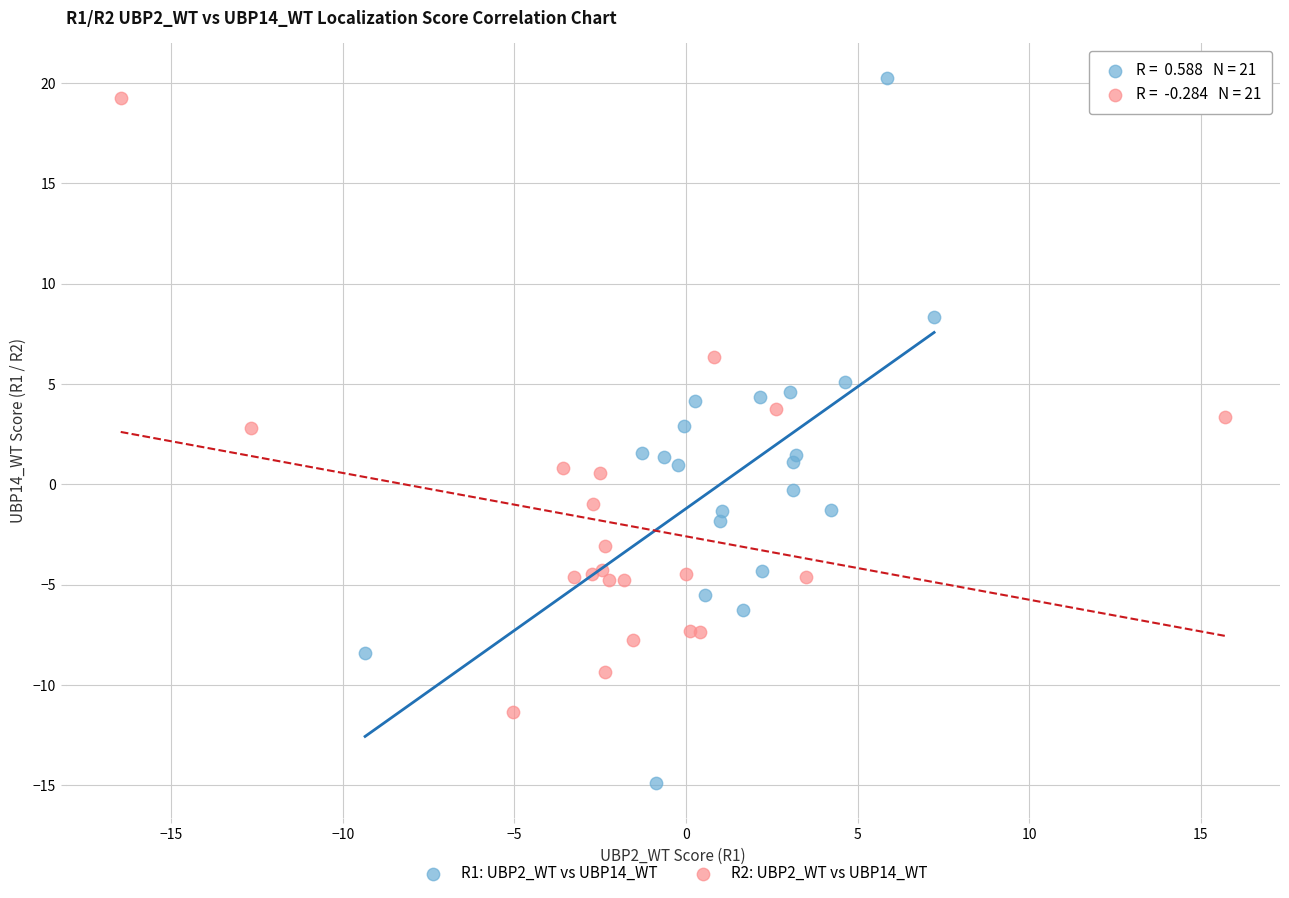

Which series has the widest spread of Y values?

R1: UBP2_WT vs UBP14_WT